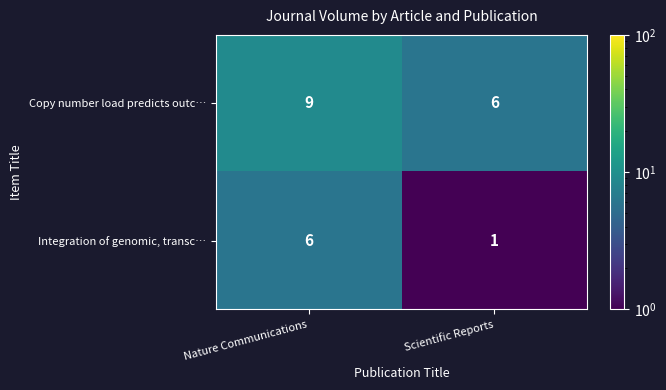

List the series in order of their peak value, highest first.

Copy number load predicts outc…, Integration of genomic, transc…